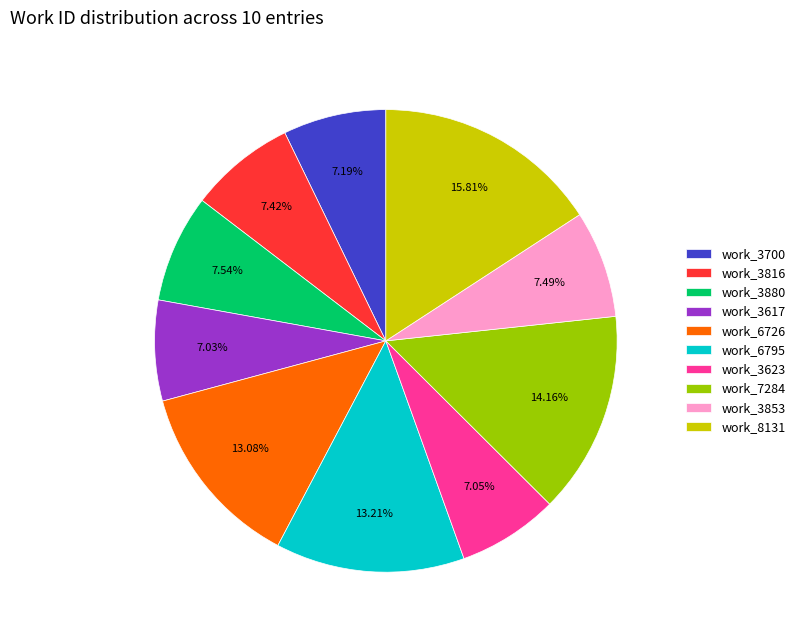

True or false: work_8131 accounts for 26% of the total.

False